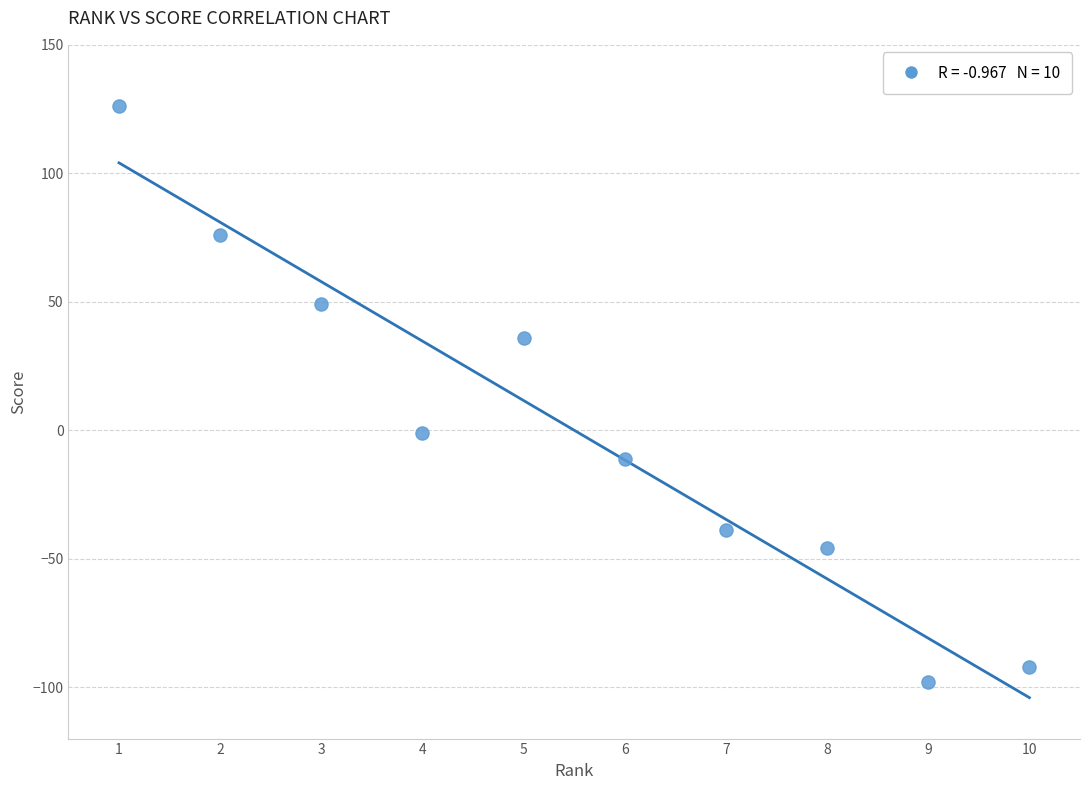

What is the range of Y values (max minus min)?

224